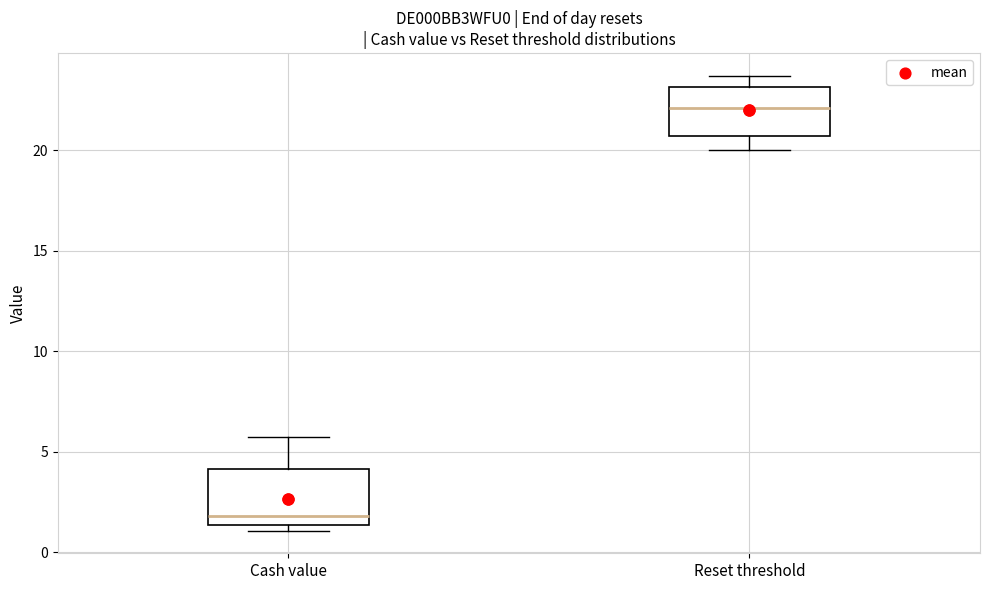

Reading left to right, read every box against the y-axis: the position of its median line, the range the box covers, and the ends of its whiskers. The values are not printed on the chart, so give them approximately, as read against the axis.

Cash value: median 2.0, box 1.5 to 4.0, whiskers 1.0 to 5.5
Reset threshold: median 22.0, box 20.5 to 23.0, whiskers 20.0 to 23.5